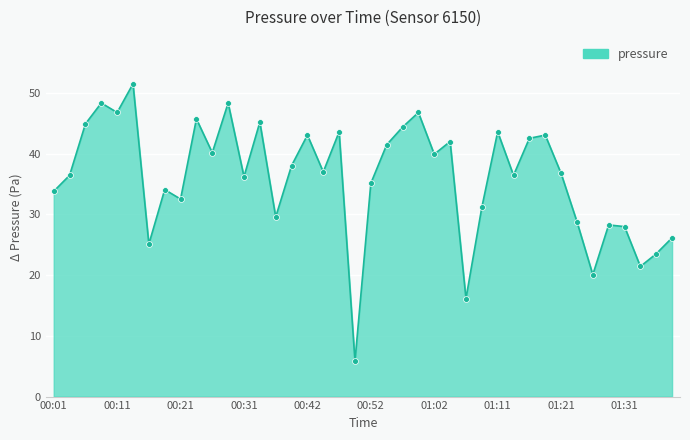

What is the maximum value shown in the chart?

51.5